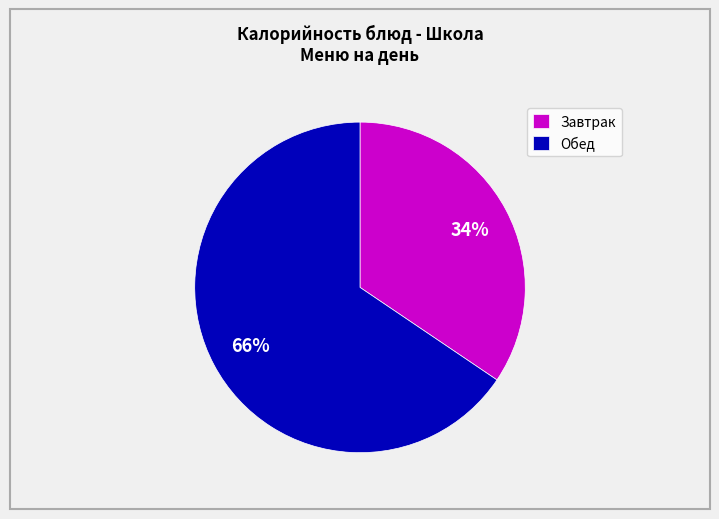

Is the sum of Обед and Завтрак greater than half?

Yes